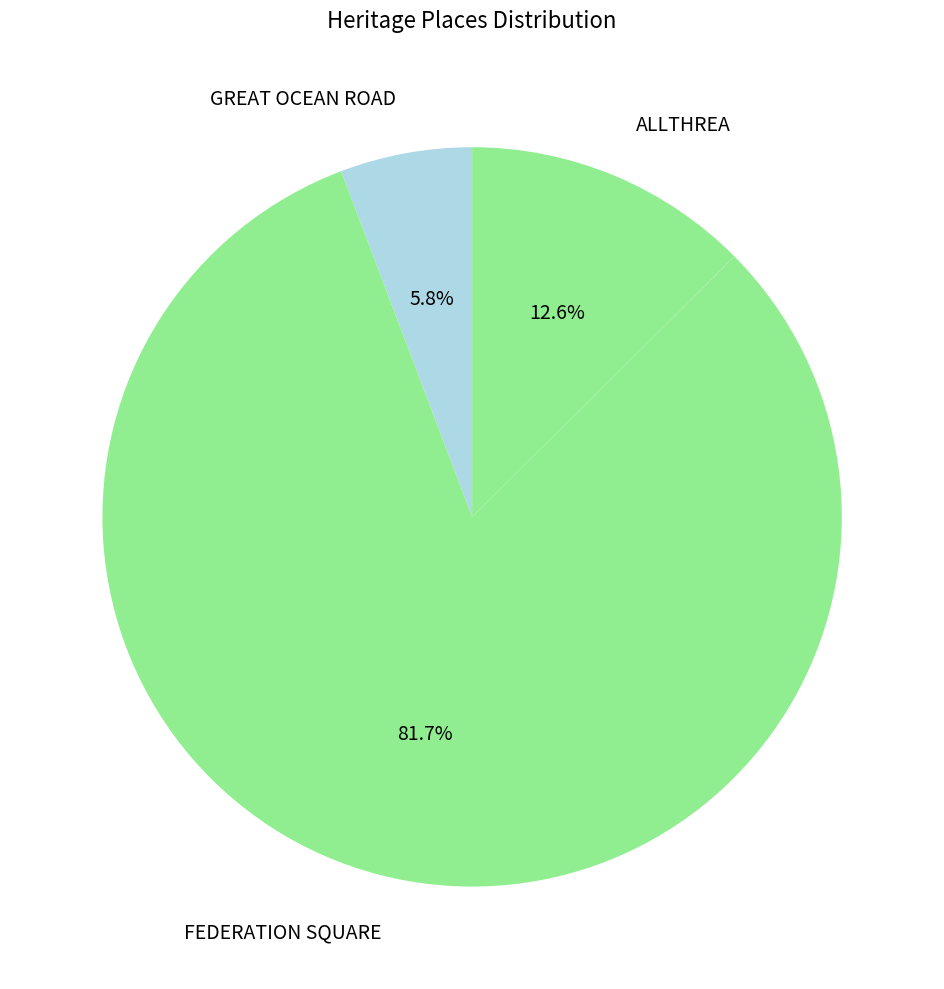

How many segments does this pie chart have?

3